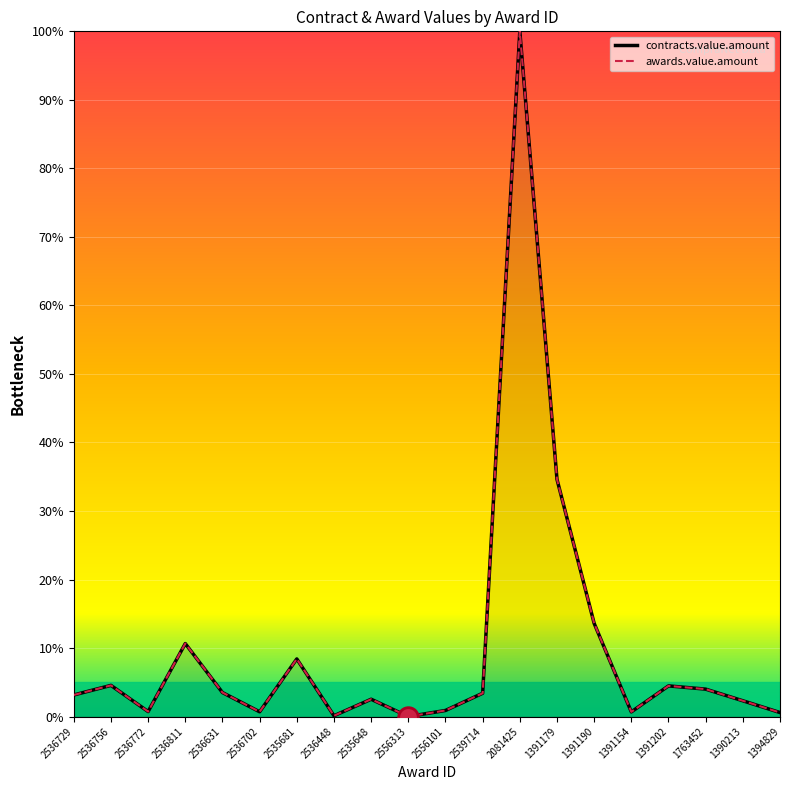

What is the total value across all series at 2536756?

9.1